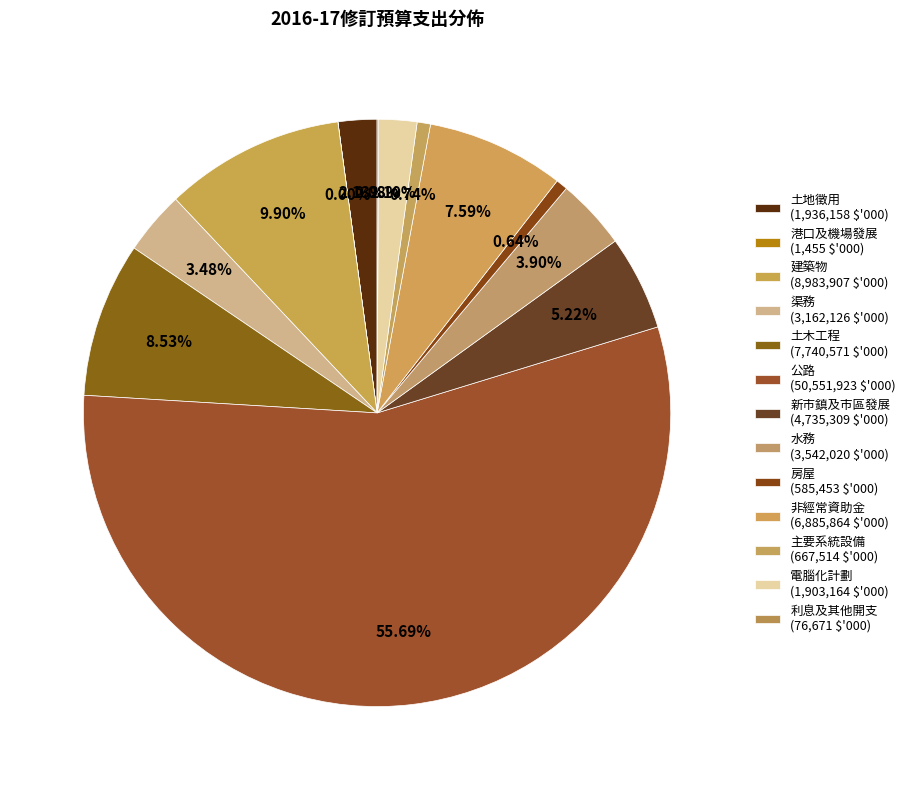

Rank the categories by value from lowest to highest.

港口及機場發展, 利息及其他開支, 房屋, 主要系統設備, 電腦化計劃, 土地徵用, 渠務, 水務, 新市鎮及市區發展, 非經常資助金, 土木工程, 建築物, 公路